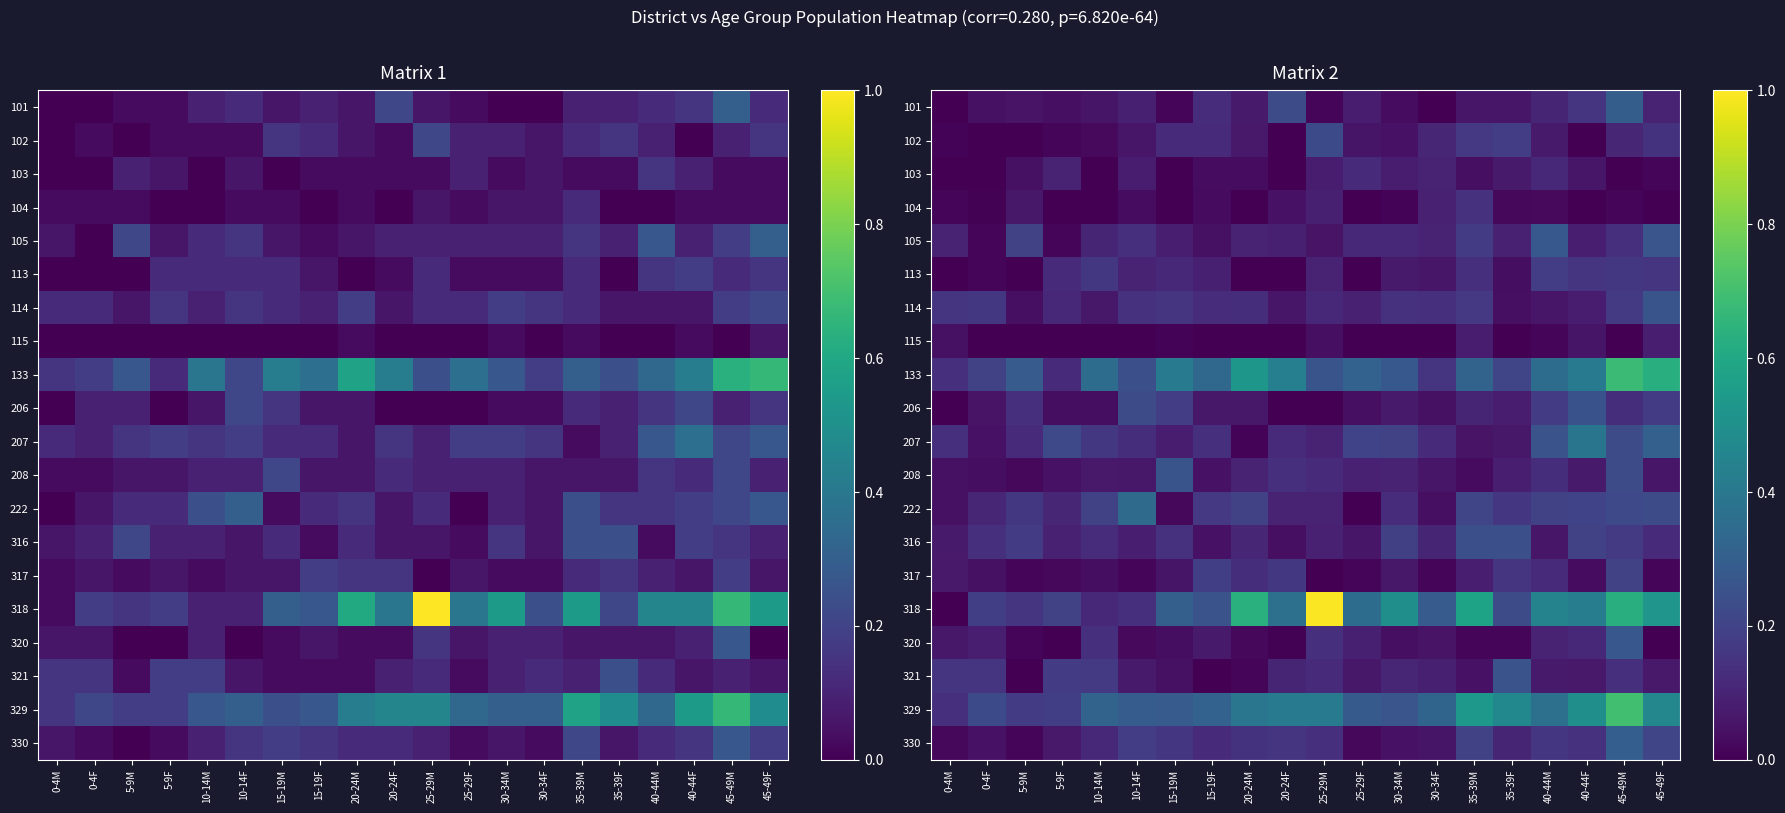

Count the number of categories in the chart.

20